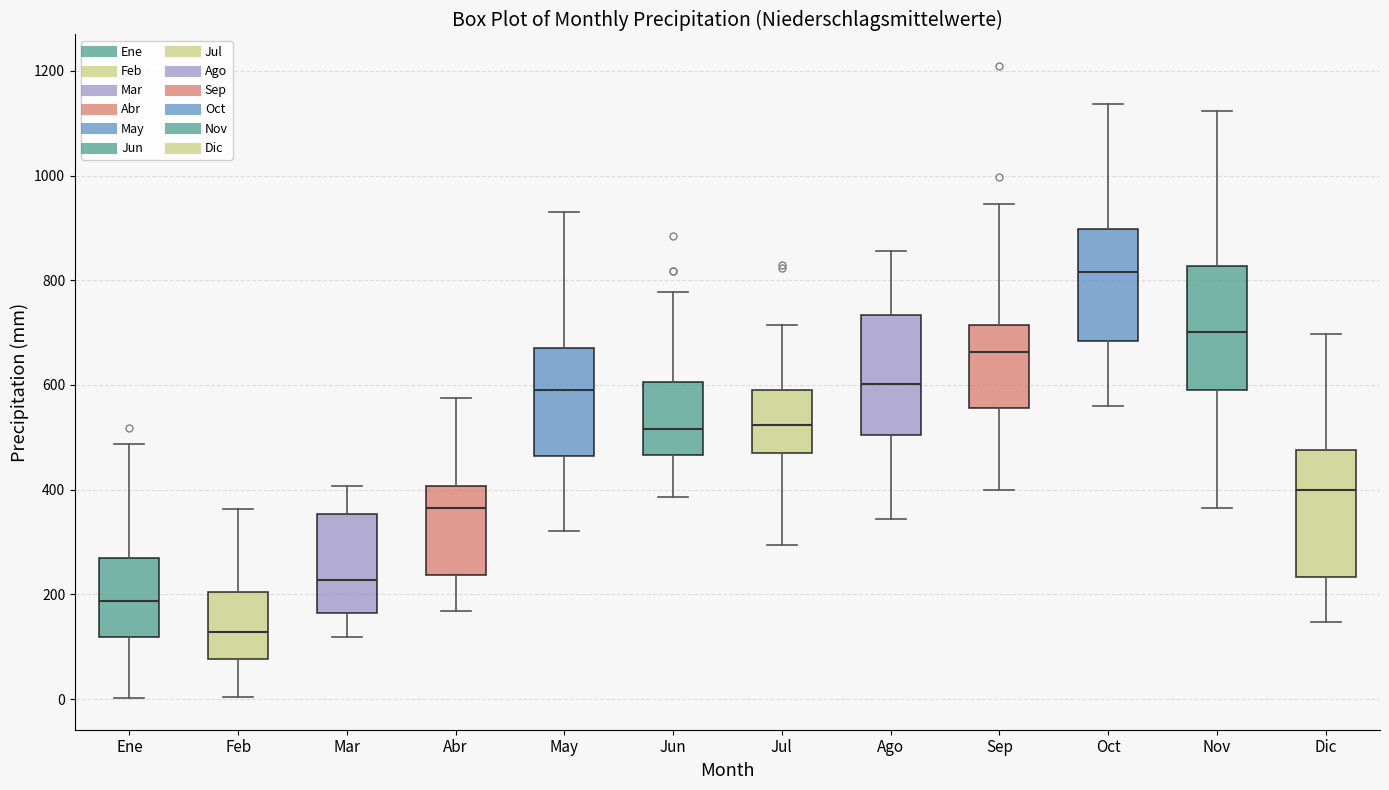

Reading left to right, transcribe this box plot: for each box, give where its median line is, the range the box spans, and where its two whiskers end, as read against the y-axis. The values are not printed on the chart, so give them approximately, as read against the axis.

Ene: median 180, box 120 to 260, whiskers 0 to 480
Feb: median 120, box 80 to 200, whiskers 0 to 360
Mar: median 220, box 160 to 360, whiskers 120 to 400
Abr: median 360, box 240 to 400, whiskers 160 to 580
May: median 600, box 460 to 680, whiskers 320 to 940
Jun: median 520, box 460 to 600, whiskers 380 to 780
Jul: median 520, box 480 to 600, whiskers 300 to 720
Ago: median 600, box 500 to 740, whiskers 340 to 860
Sep: median 660, box 560 to 720, whiskers 400 to 940
Oct: median 820, box 680 to 900, whiskers 560 to 1140
Nov: median 700, box 600 to 820, whiskers 360 to 1120
Dic: median 400, box 240 to 480, whiskers 140 to 700